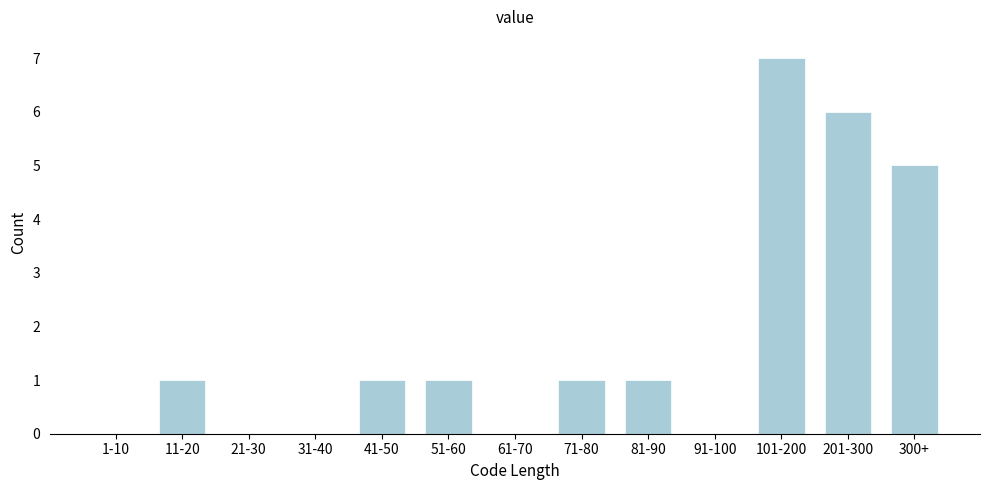

Reading left to right, extract all data points from this chart.

1-10=0	11-20=1	21-30=0	31-40=0	41-50=1	51-60=1	61-70=0	71-80=1	81-90=1	91-100=0	101-200=7	201-300=6	300+=5